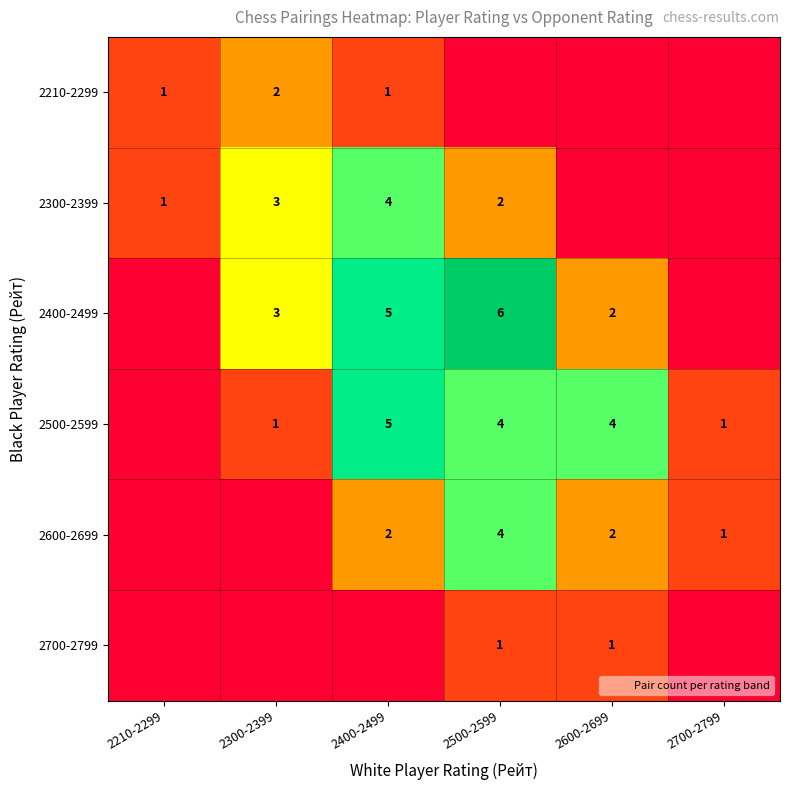

The 2400-2499 series shows 2 at 2600-2699. True or false?

True